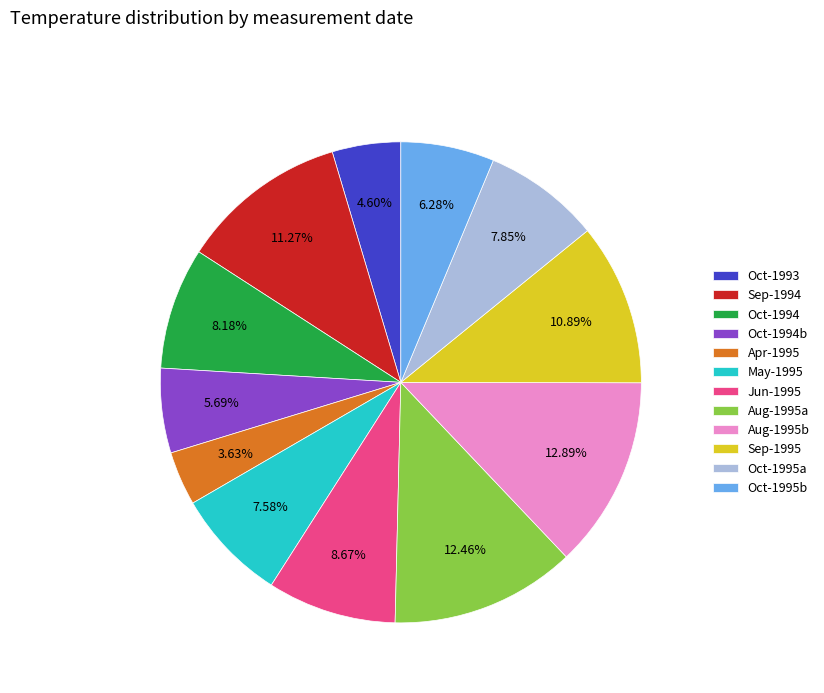

Which slice is the smallest?

Apr-1995